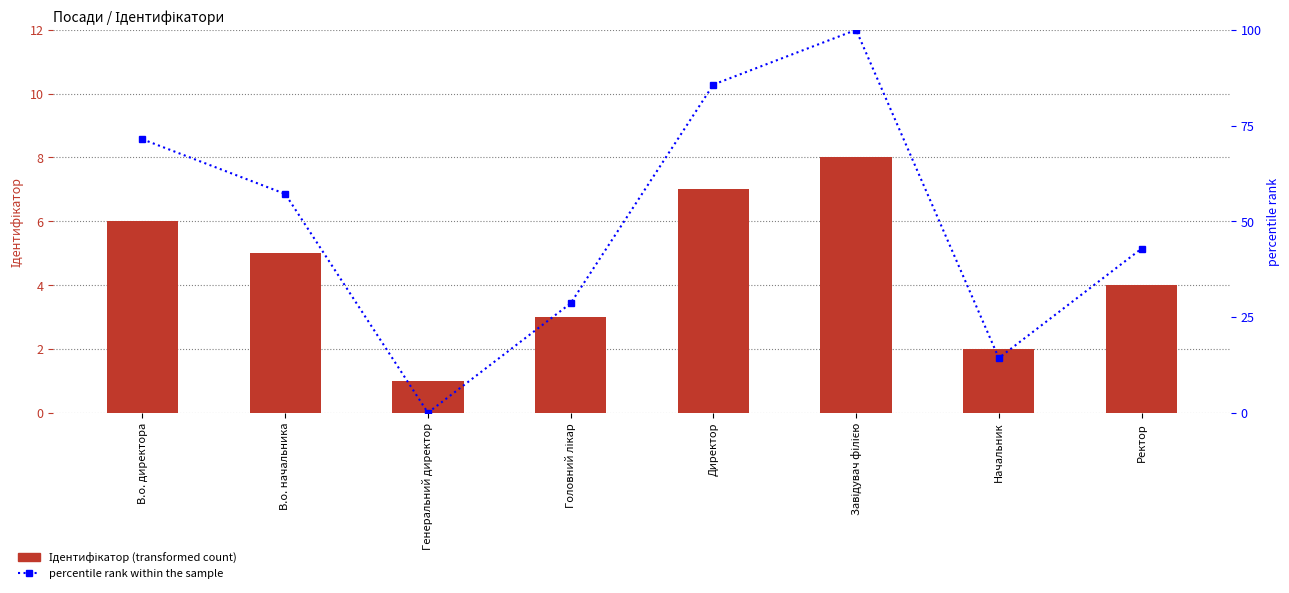

Is it true that percentile rank within the sample equals 100.0 at Завідувач філією?

True